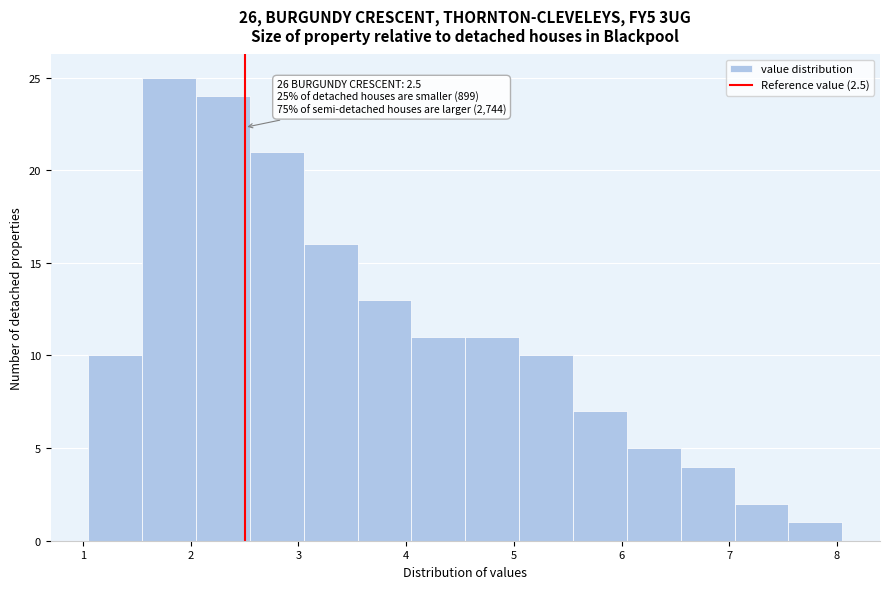

Over which range of the x-axis is the bar tallest?

1.55 to 2.05